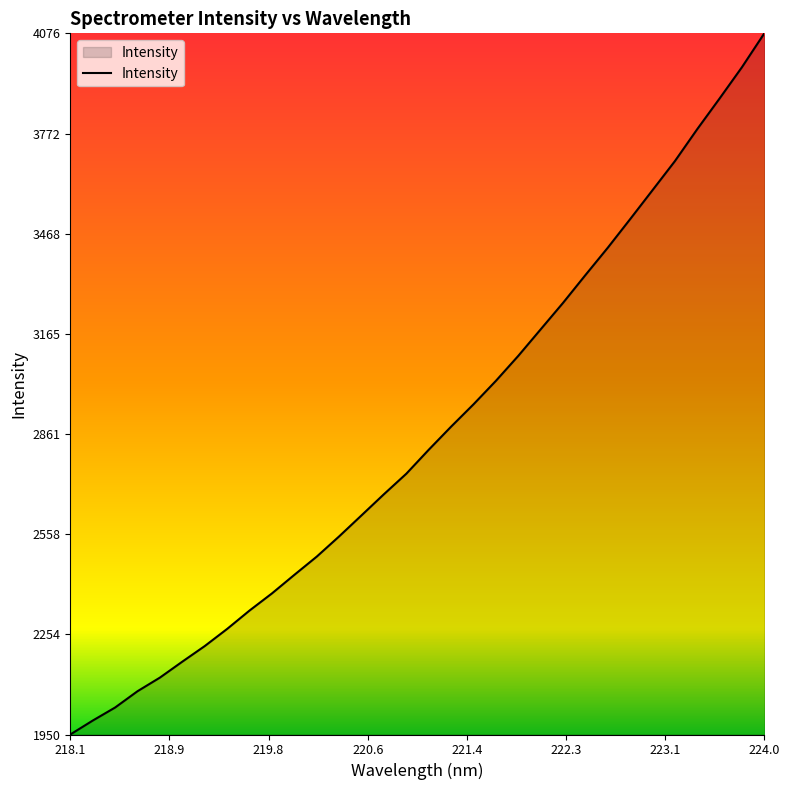

What is the greatest value displayed?

4075.6